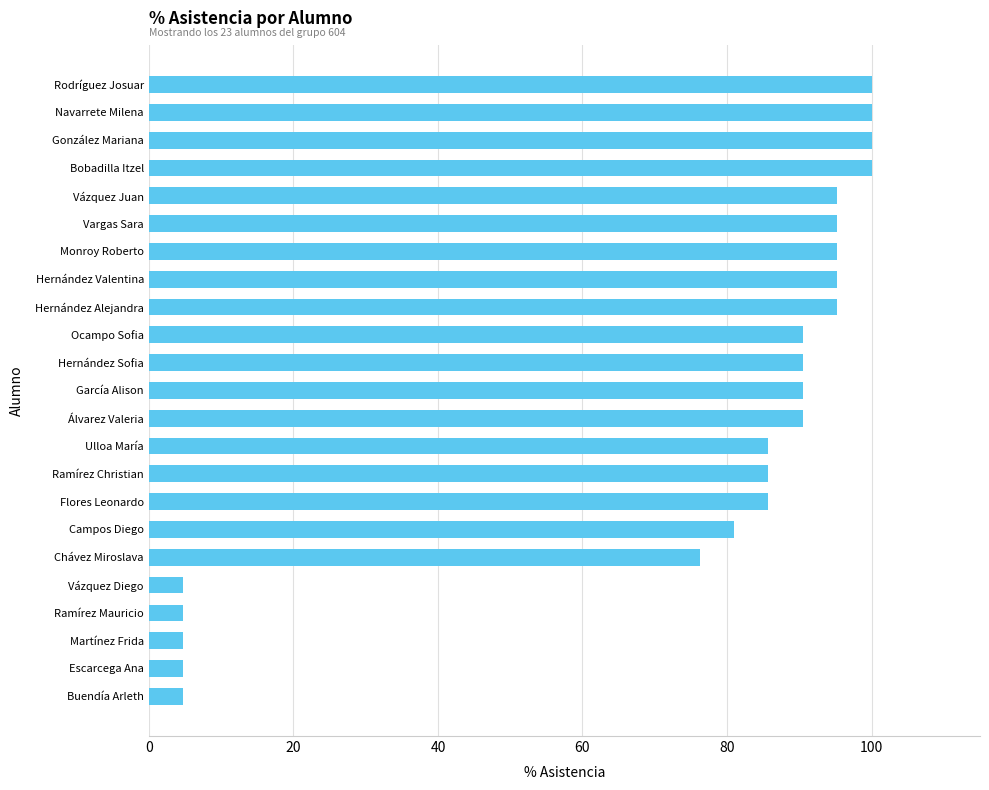

True or false: the data shows 4.8 at Ramírez Mauricio.

True